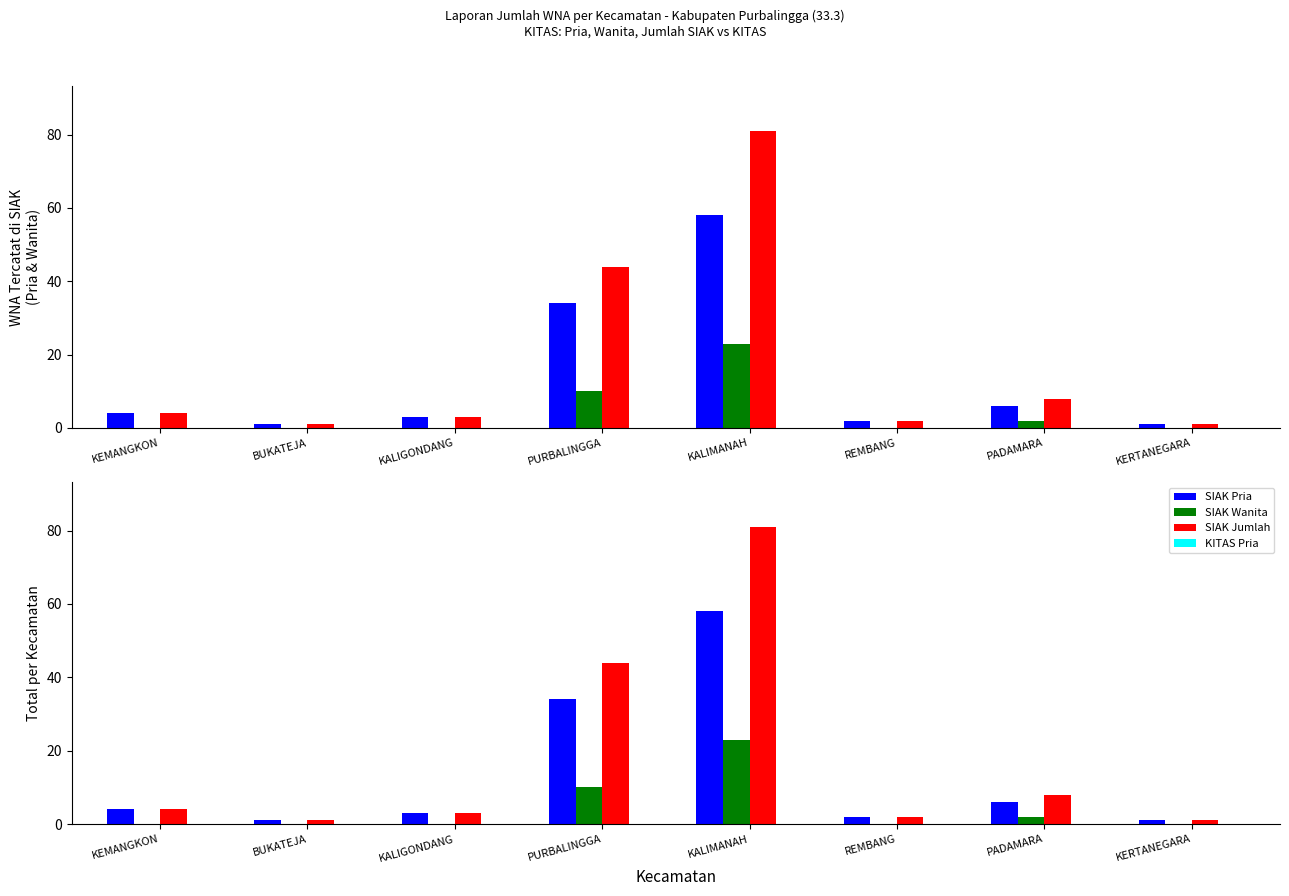

What is the maximum value shown in the chart?

81